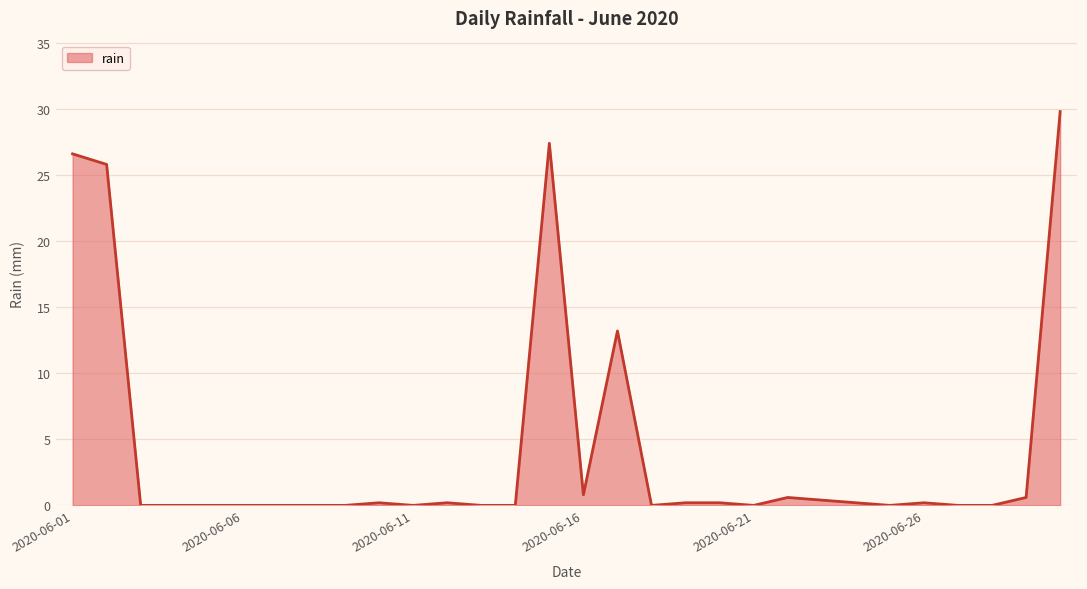

What is the maximum value shown in the chart?

29.8